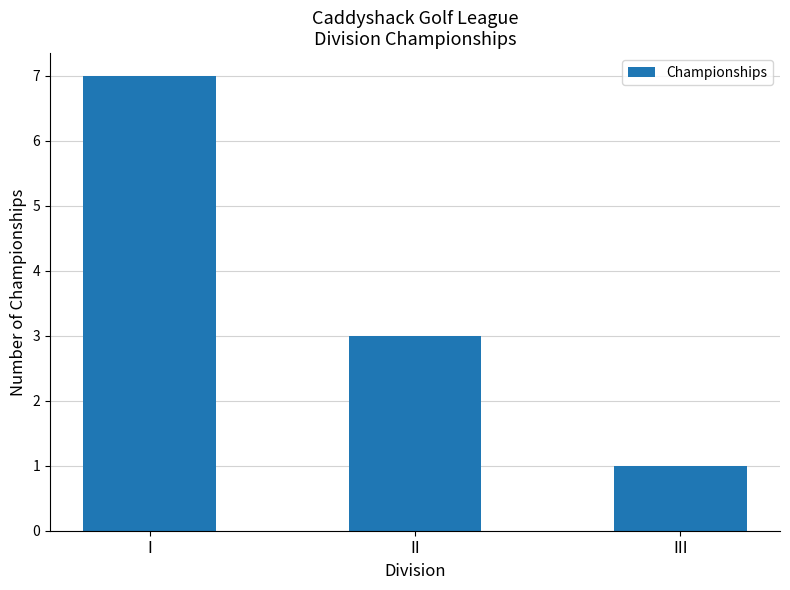

What is the sum of the values at I and II?

10